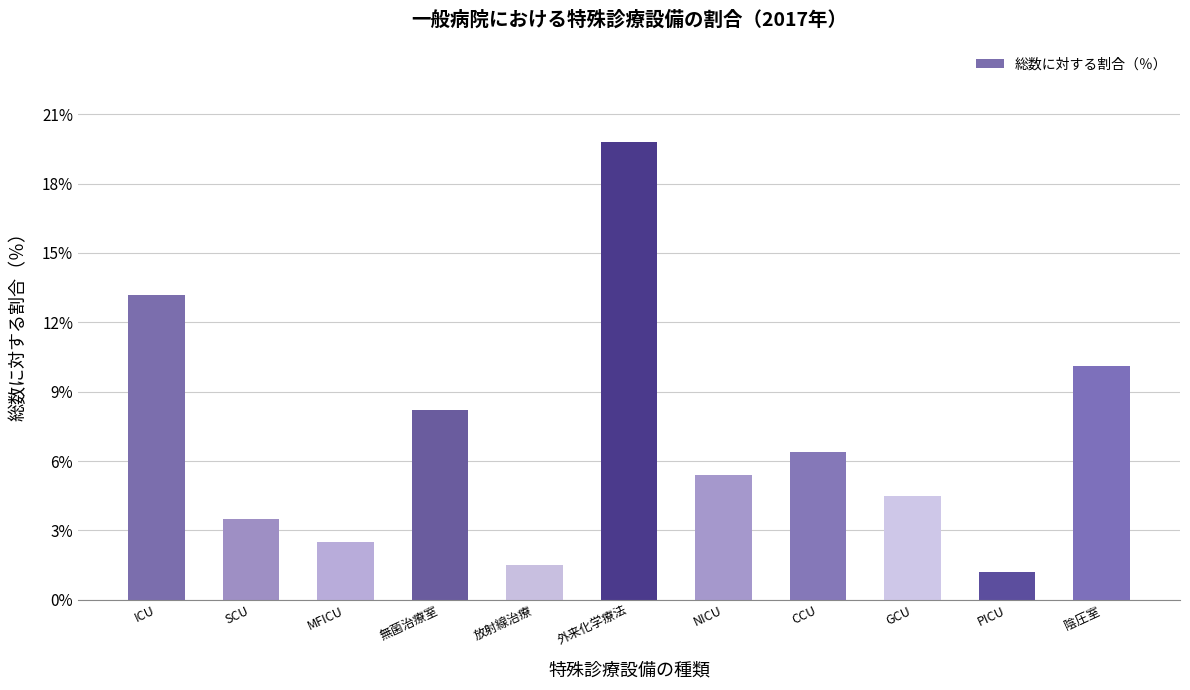

The value at 外来化学療法 is 19.8. True or false?

True